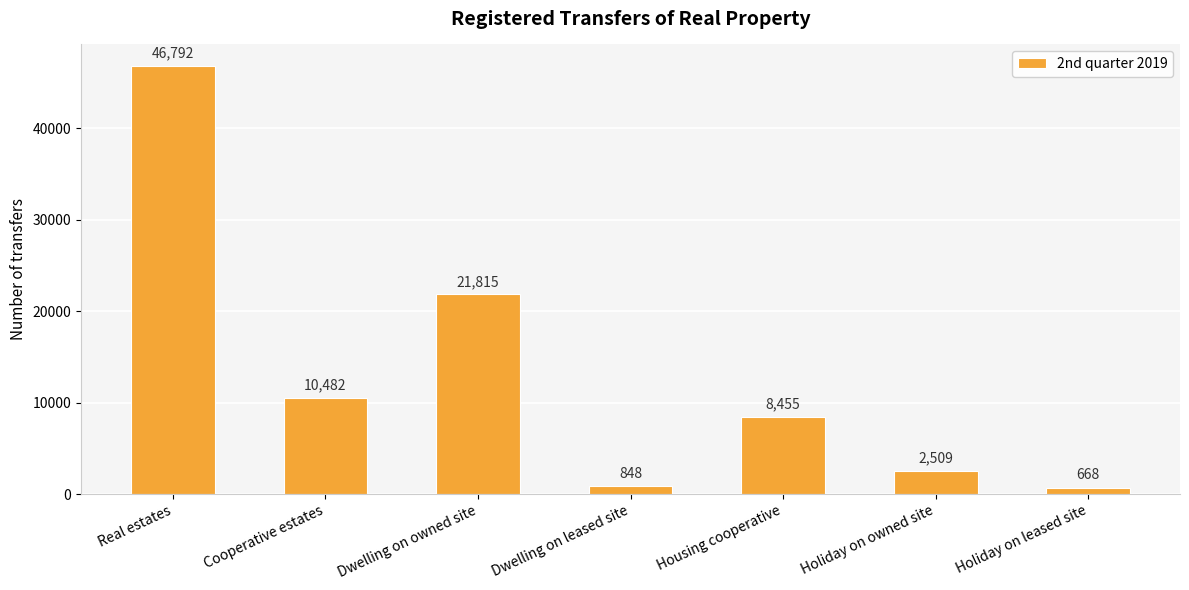

What is the maximum value shown in the chart?

46792